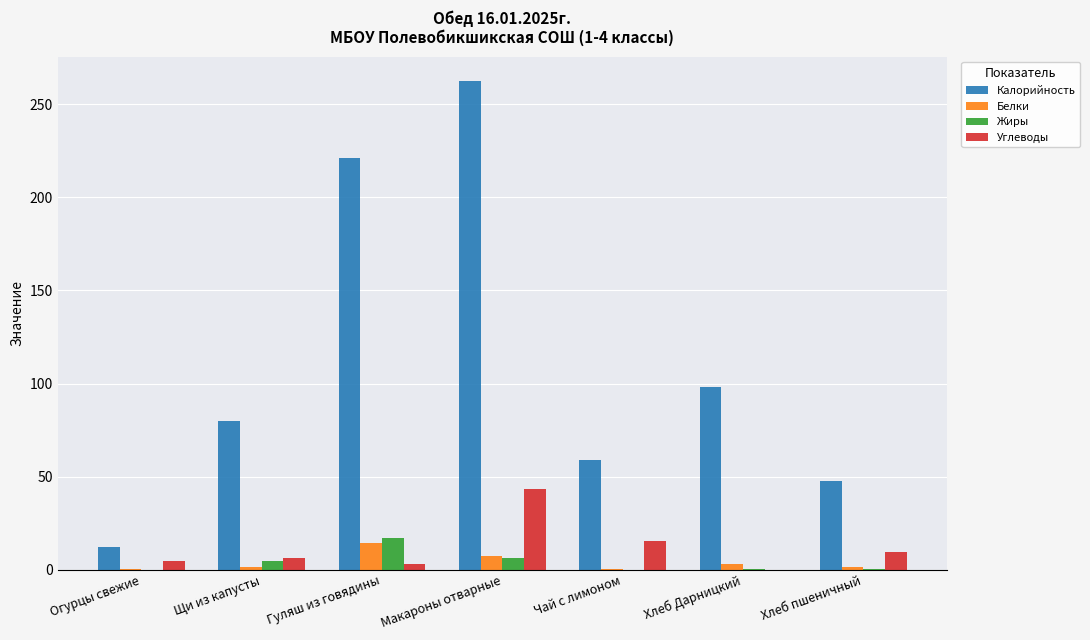

What is the greatest value displayed?

262.5